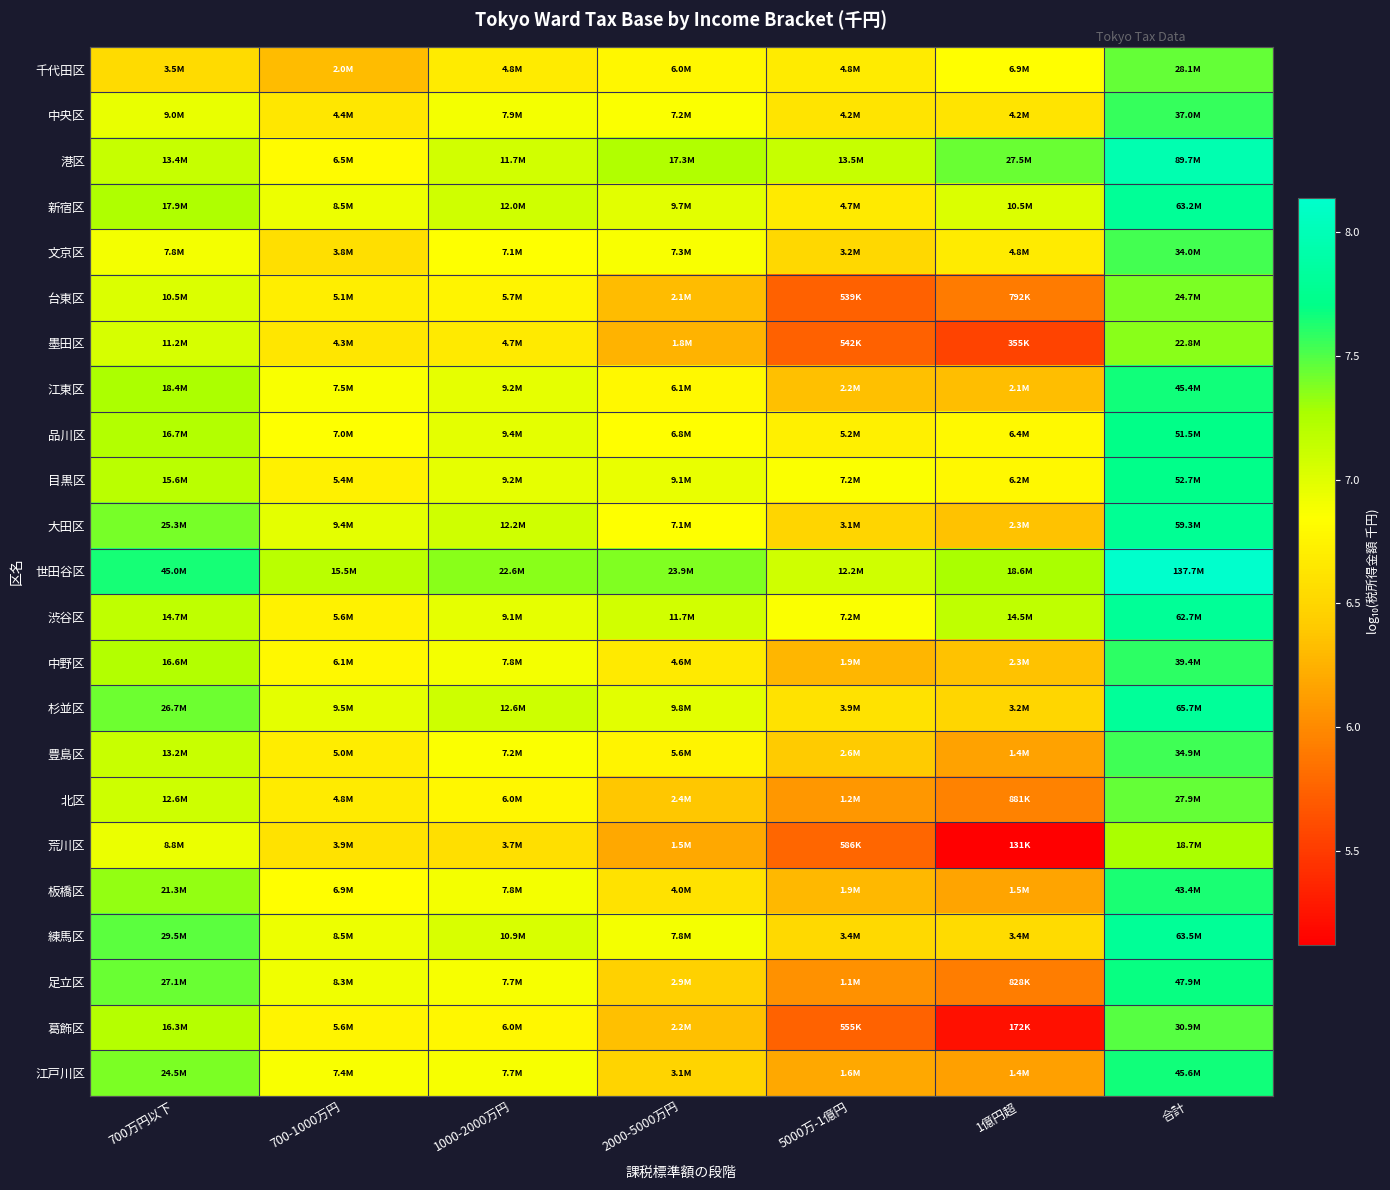

What is the spread (max minus min) of values at 1億円超?

2.3